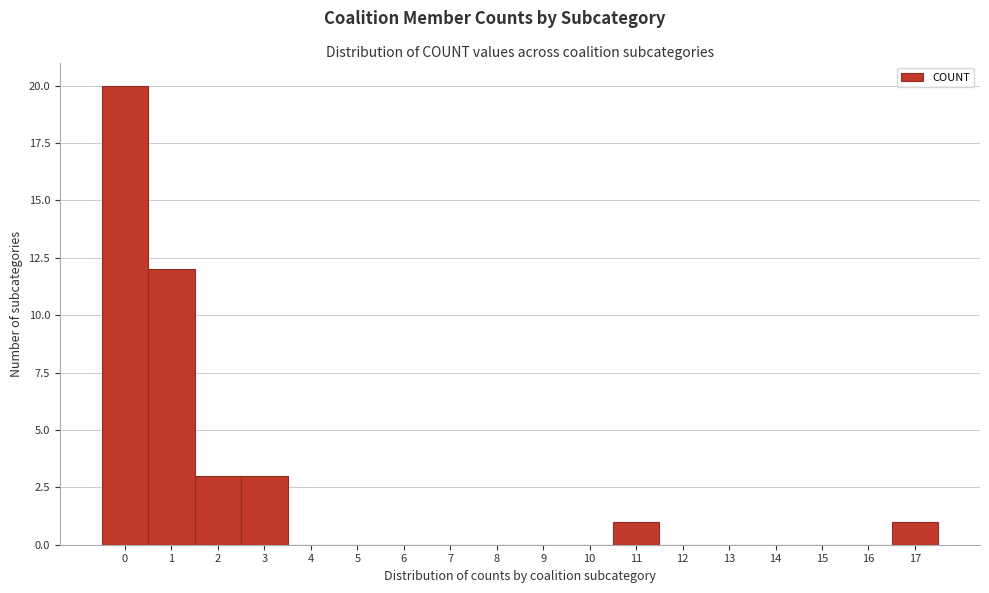

Which range on the x-axis has the tallest bar?

-0.5 to 0.5